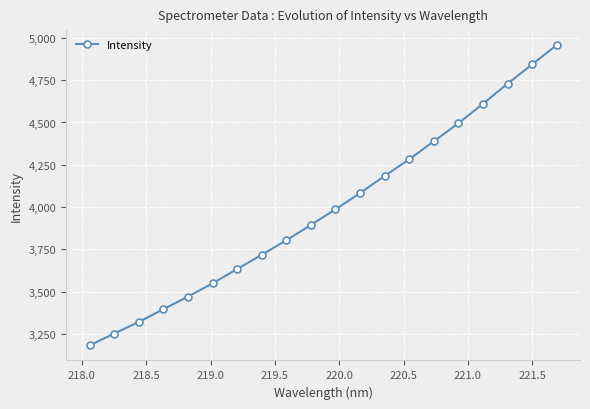

What is the difference between the second highest and minimum values?

1661.5